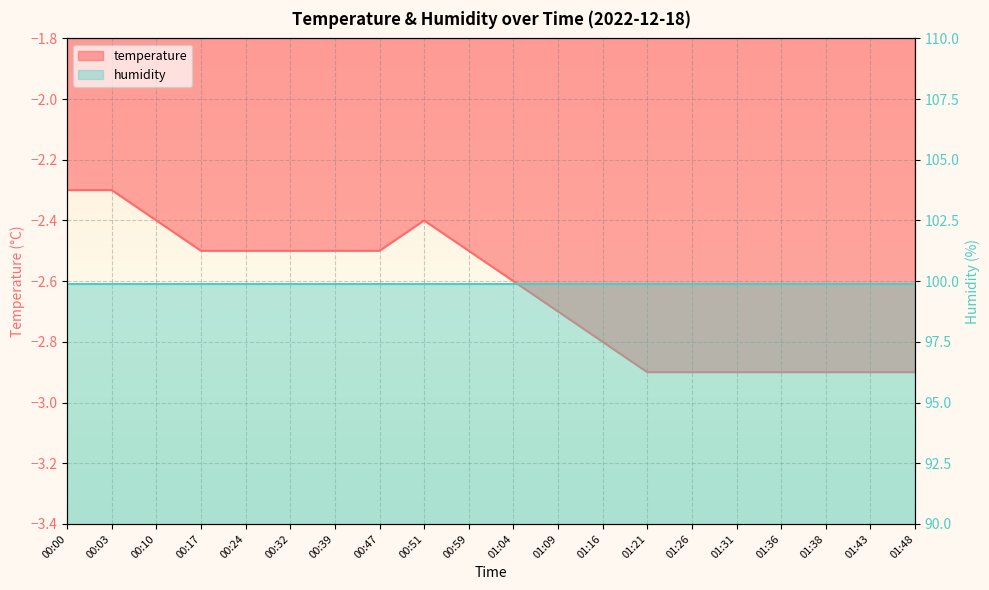

Reading right to left, what are all the values shown in this chart?

01:48=-2.9	01:43=-2.9	01:38=-2.9	01:36=-2.9	01:31=-2.9	01:26=-2.9	01:21=-2.9	01:16=-2.8	01:09=-2.7	01:04=-2.6	00:59=-2.5	00:51=-2.4	00:47=-2.5	00:39=-2.5	00:32=-2.5	00:24=-2.5	00:17=-2.5	00:10=-2.4	00:03=-2.3	00:00=-2.3